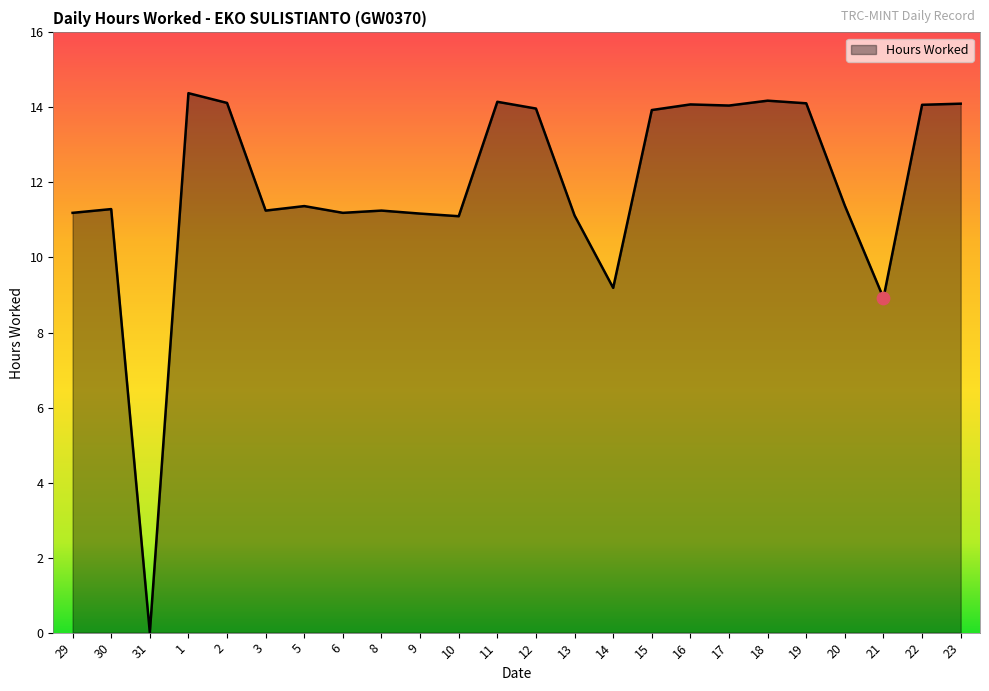

What is the change in value from 29 to 18?

+3.0